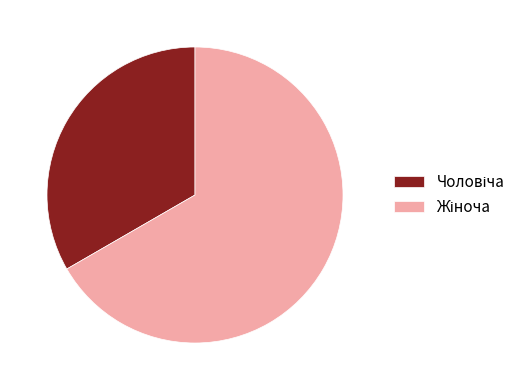

Is there any slice that represents more than half of the pie?

Yes